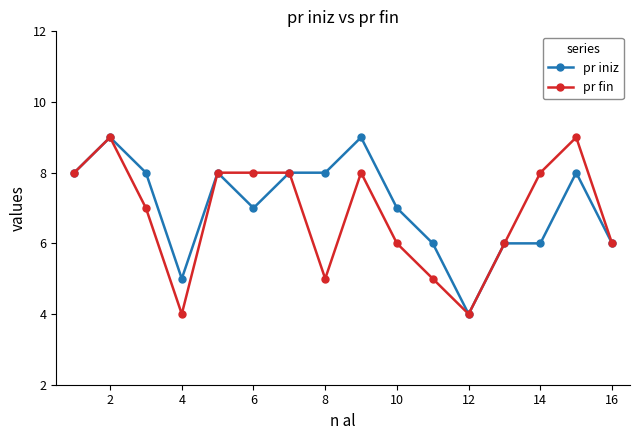

Which series has the largest total across all categories?

pr iniz